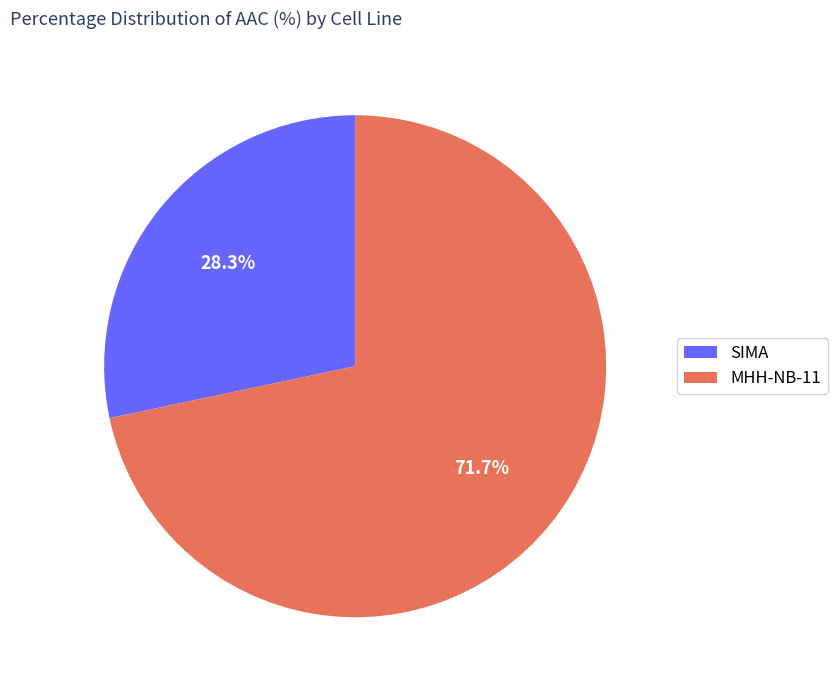

What is the total percentage of SIMA and MHH-NB-11?

100.0%